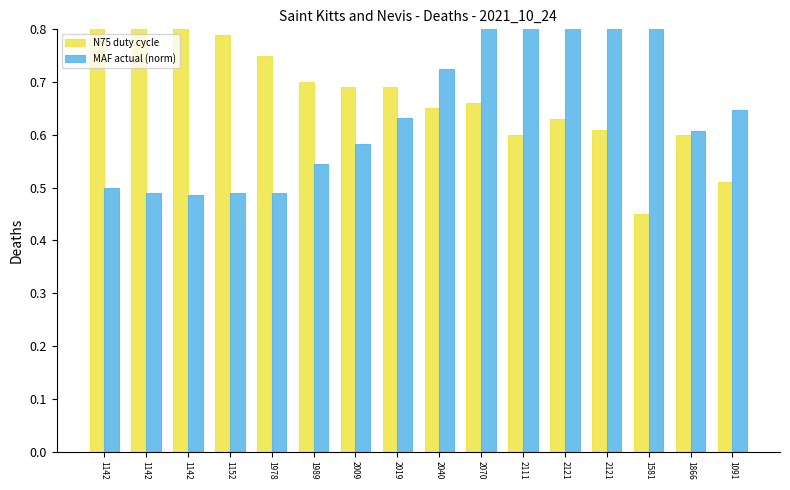

What is the sum of all N75 duty cycle values?

10.7